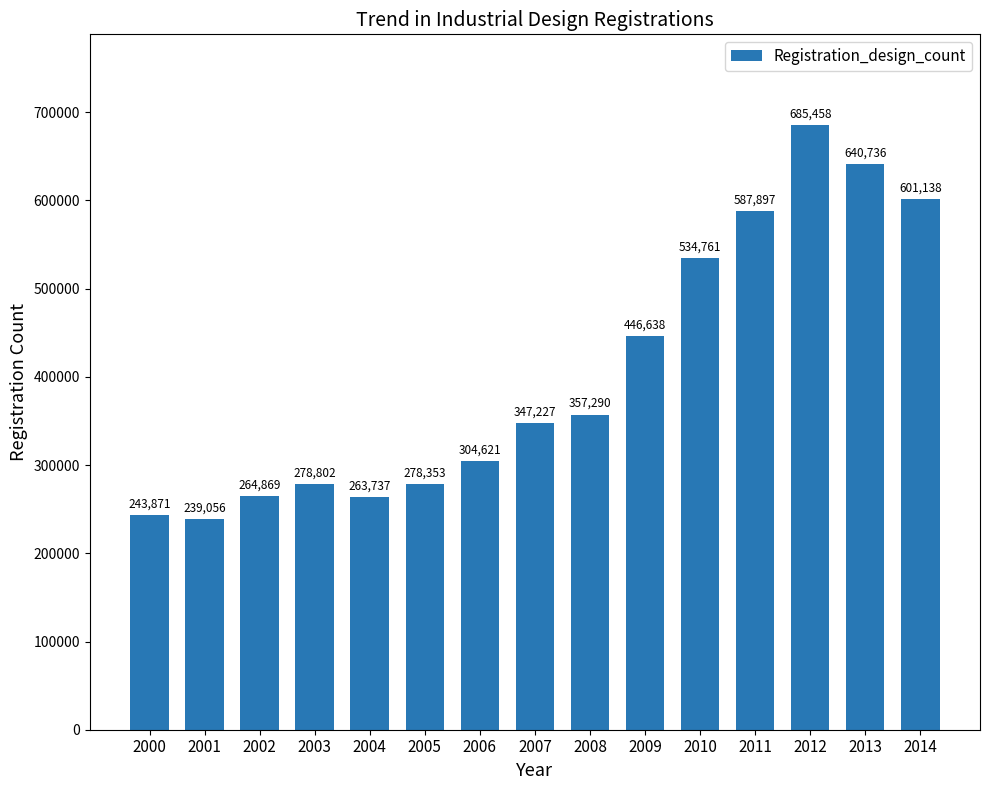

Rank the categories by value from highest to lowest.

2012, 2013, 2014, 2011, 2010, 2009, 2008, 2007, 2006, 2003, 2005, 2002, 2004, 2000, 2001